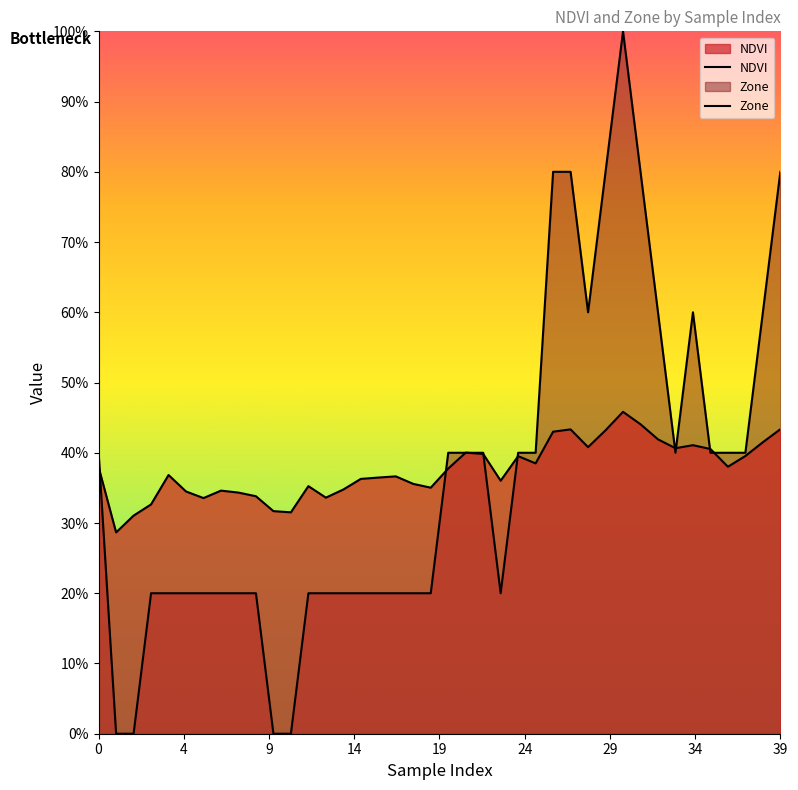

How many series are shown in this chart?

2